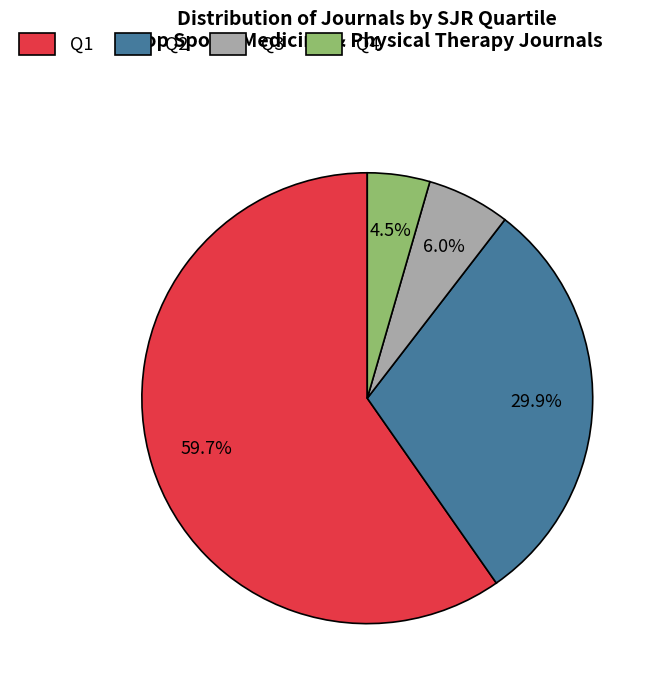

Which category accounts for the majority?

Q1